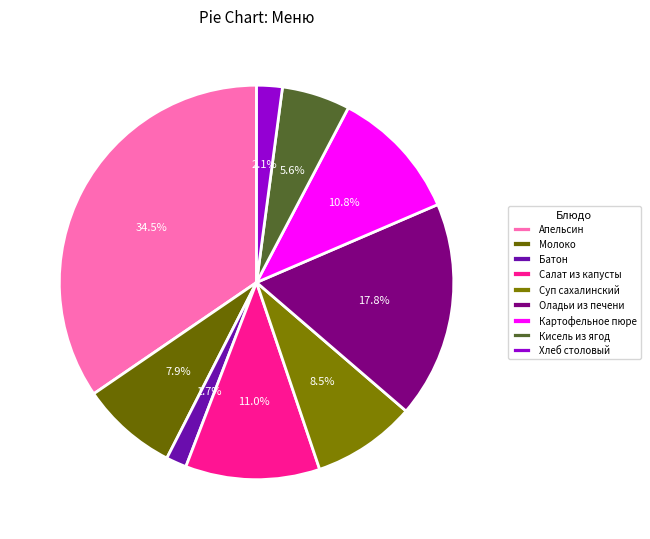

Between Апельсин and Молоко, which is larger?

Апельсин